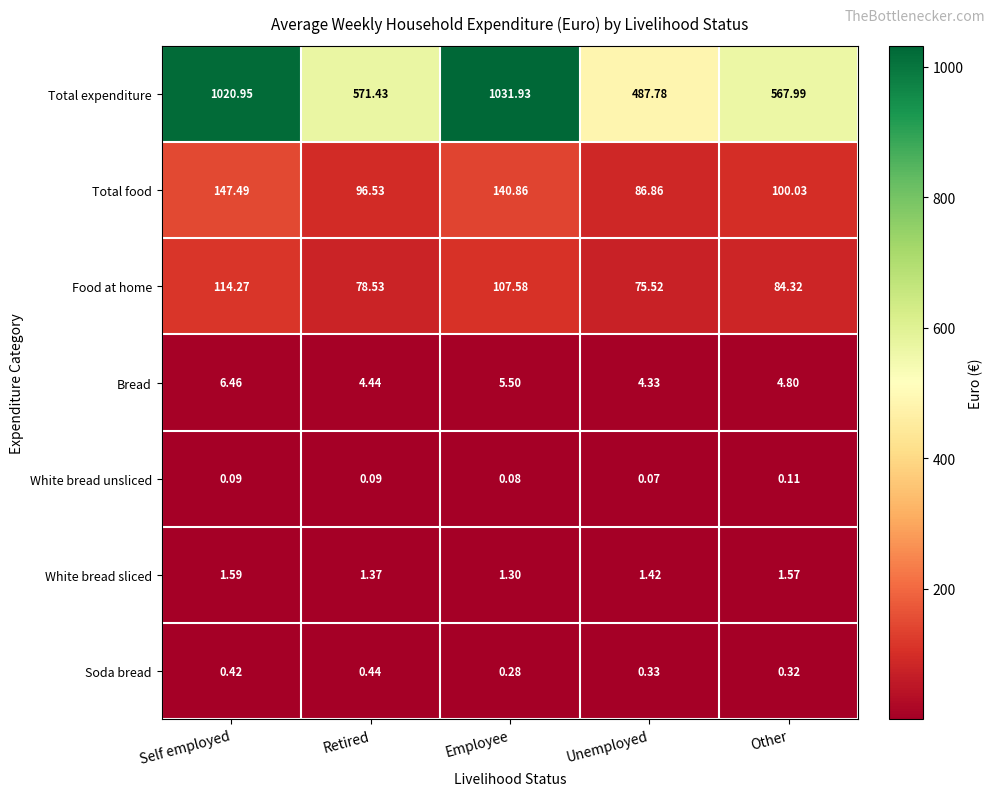

At which label does Total expenditure reach its peak?

Employee